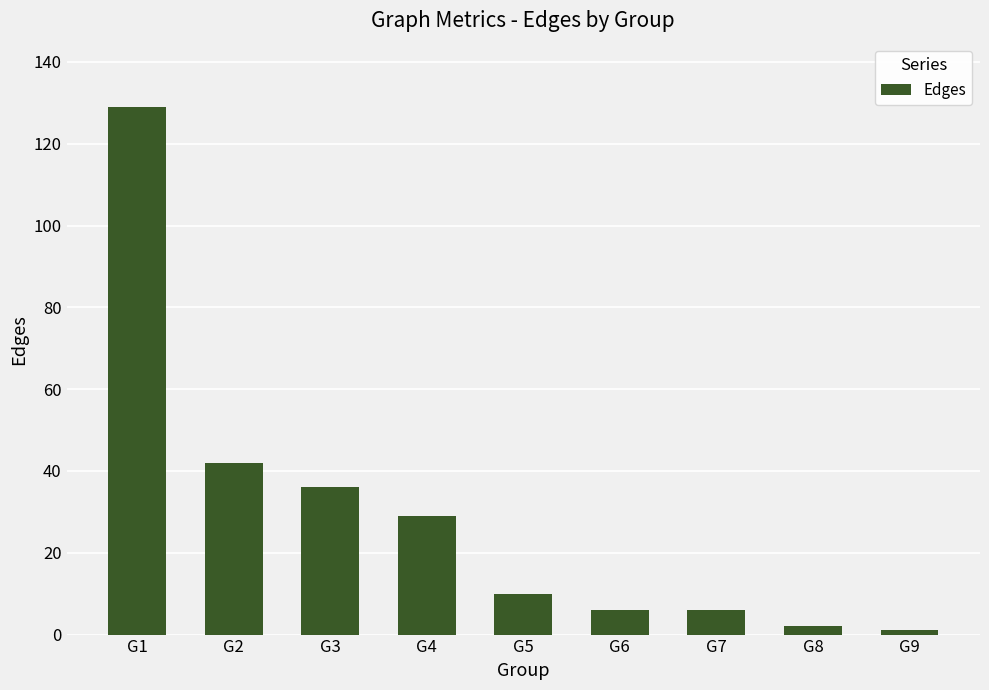

What is the difference between the values at G5 and G6?

4